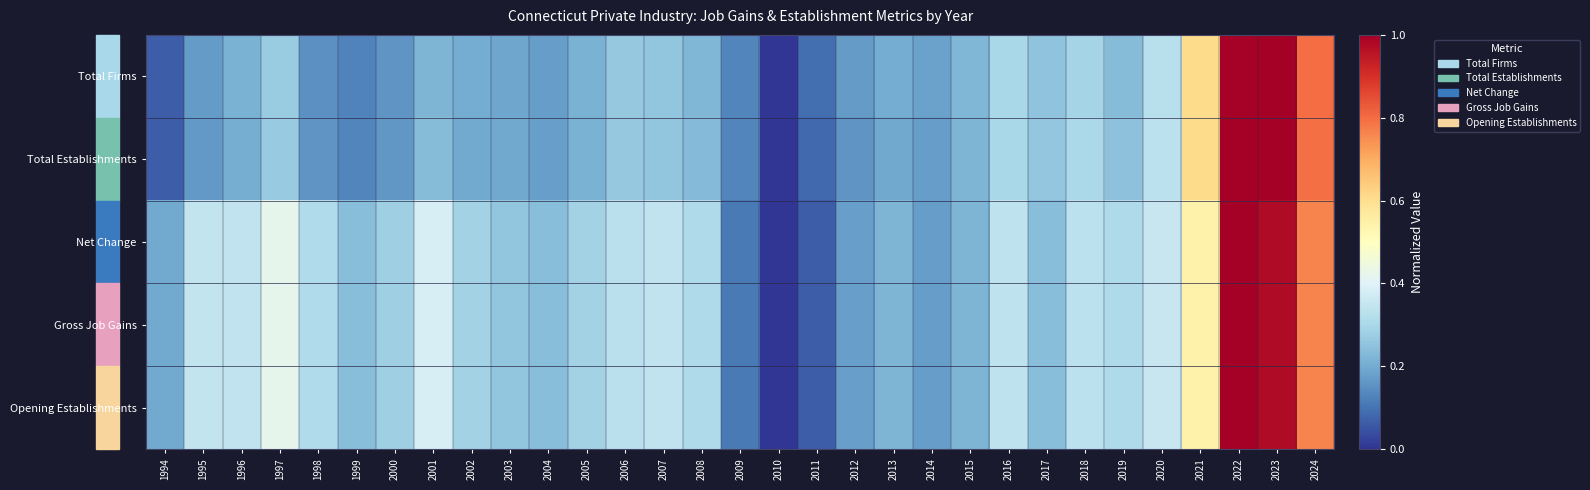

At 2022, list the series in order from largest to smallest.

Net Change, Gross Job Gains, Opening Establishments, Total Establishments, Total Firms